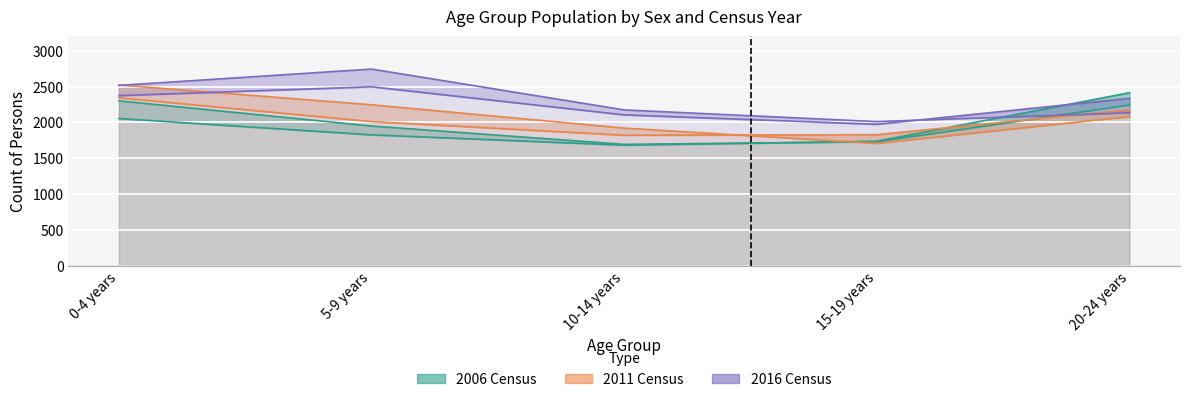

Where does the Males 2011 series first go above 2081?

0-4 years